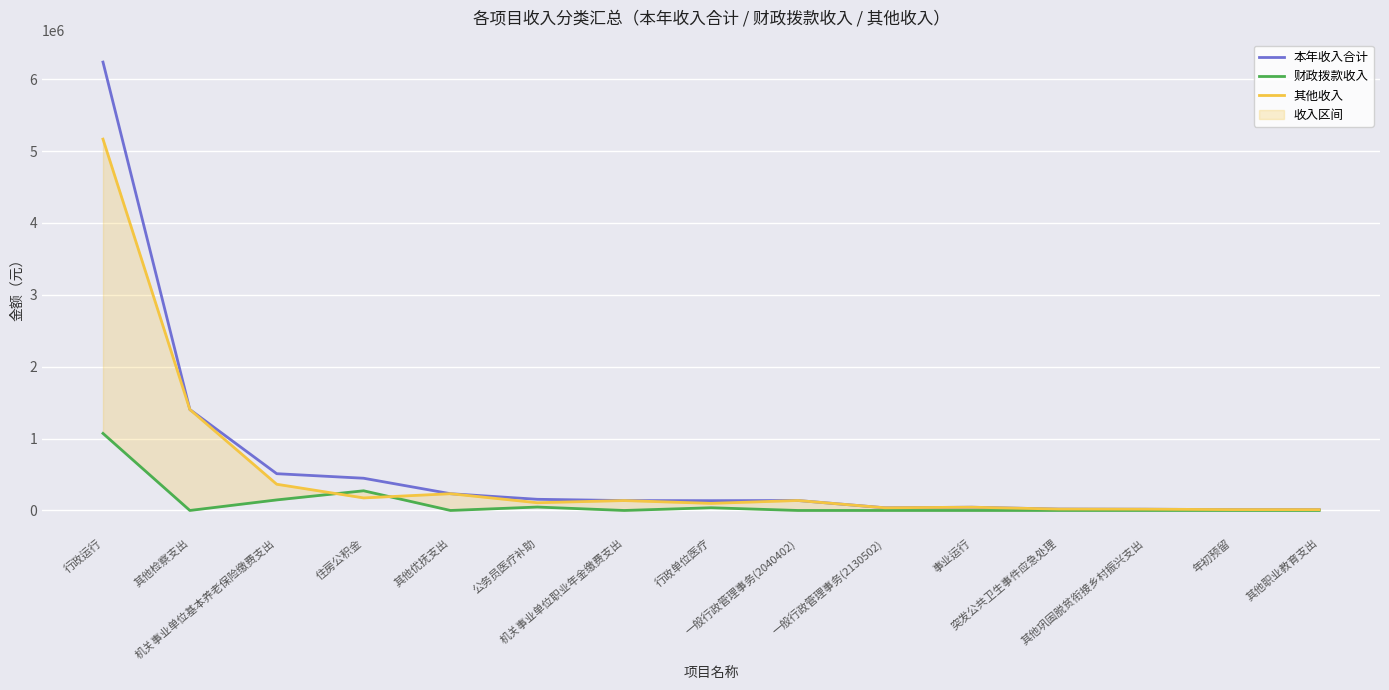

Is it true that 其他收入 equals 137706.3 at 机关事业单位职业年金缴费支出?

True